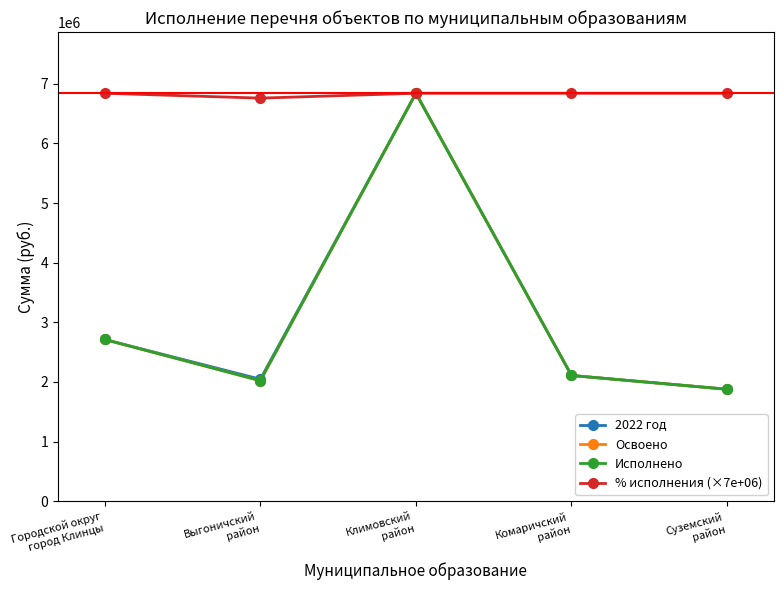

How many lines are shown in the chart?

4